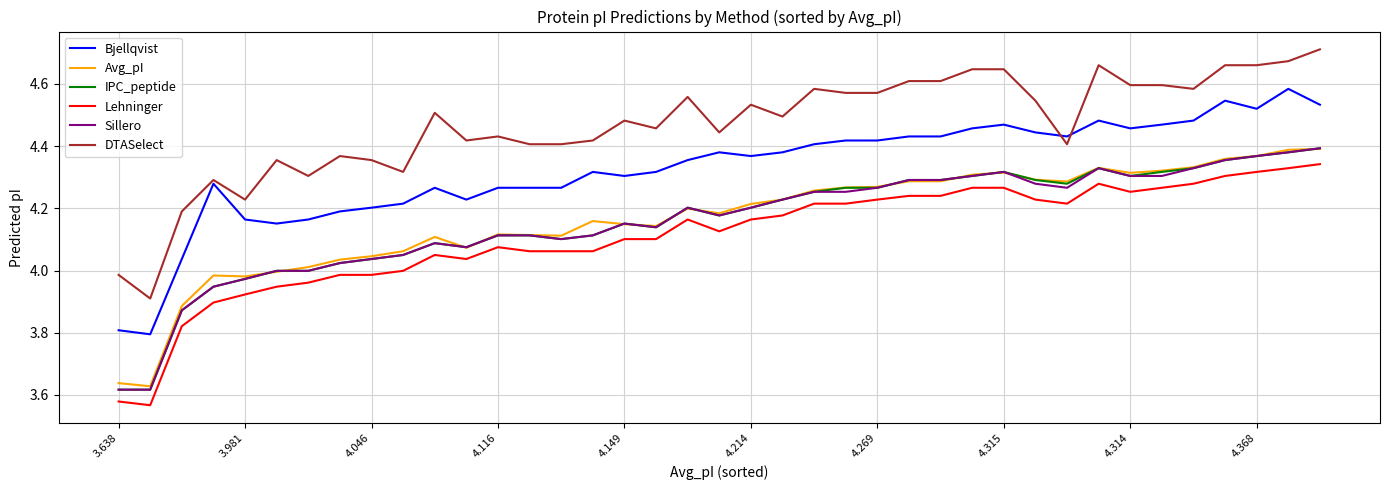

True or false: Lehninger and IPC_peptide cross at least once.

False